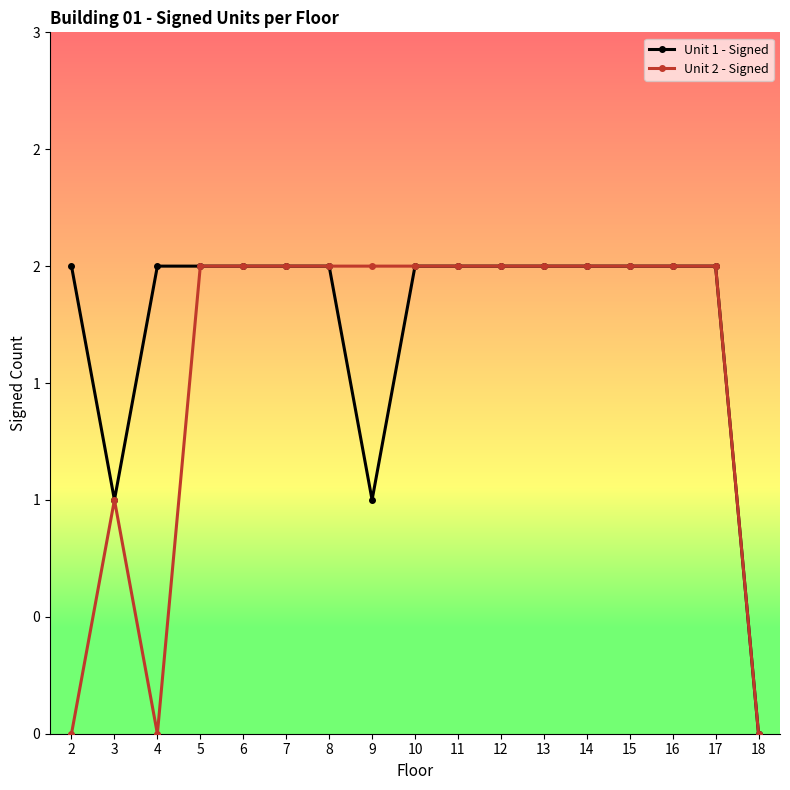

What is the total value across all series at 6?

4